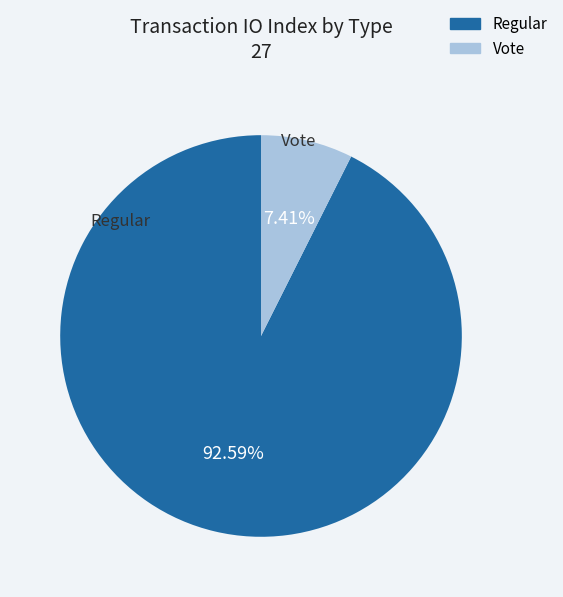

What portion of the pie excludes Regular?

7.4%